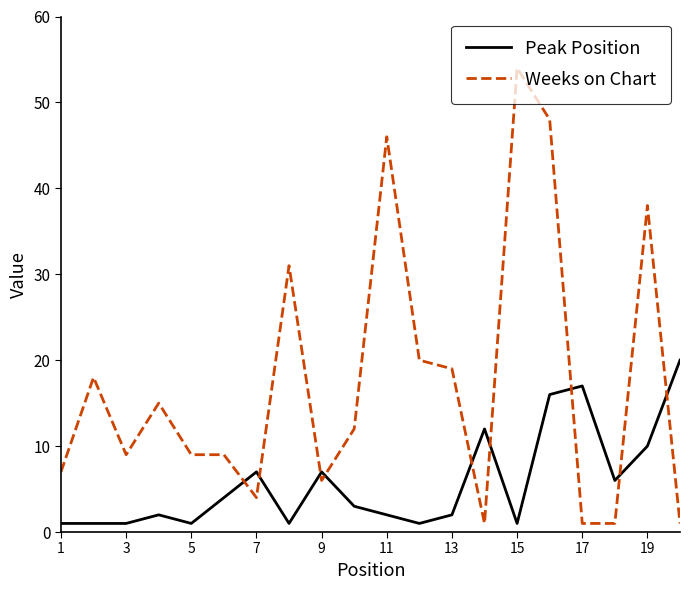

True or false: Weeks on Chart has more than 1 points higher than both neighbors.

True